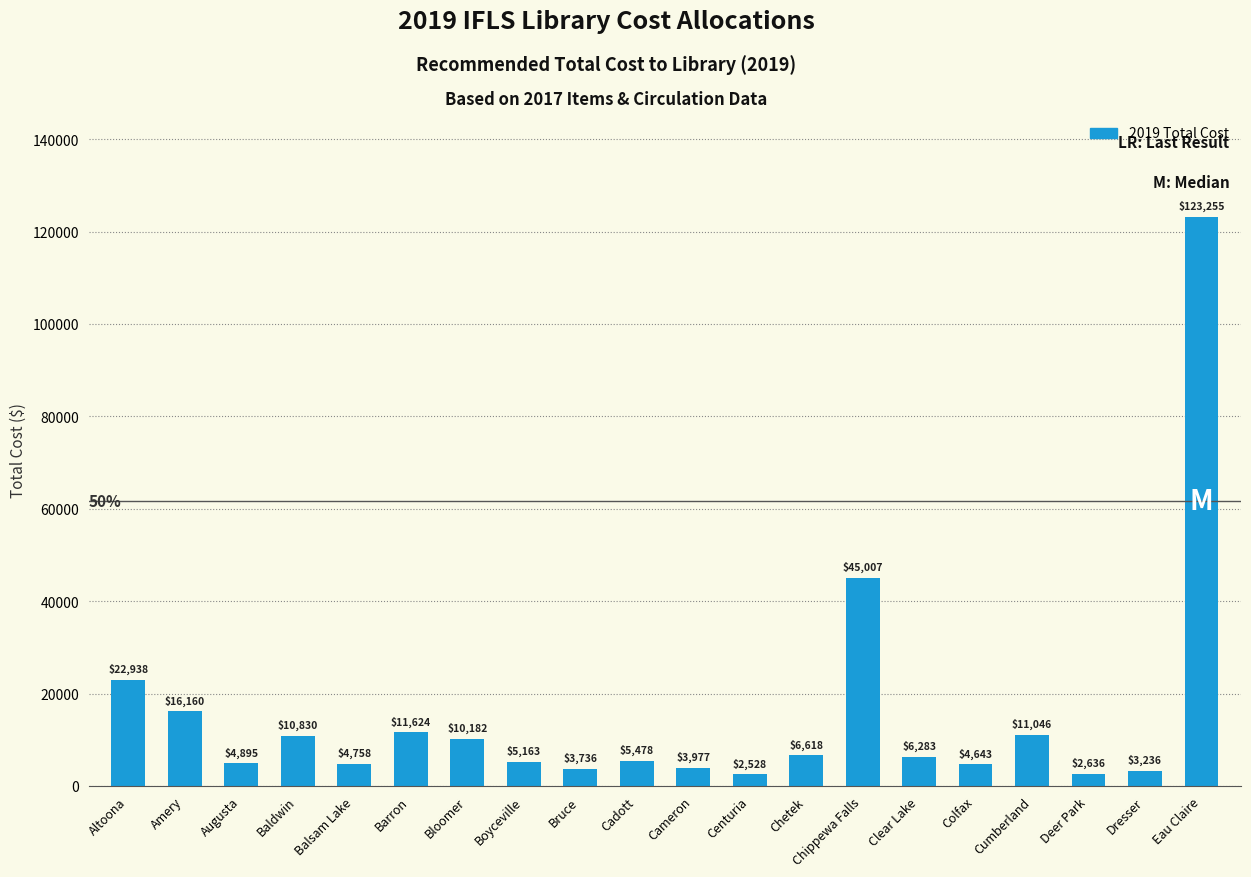

How many data points are less than 6283?

10